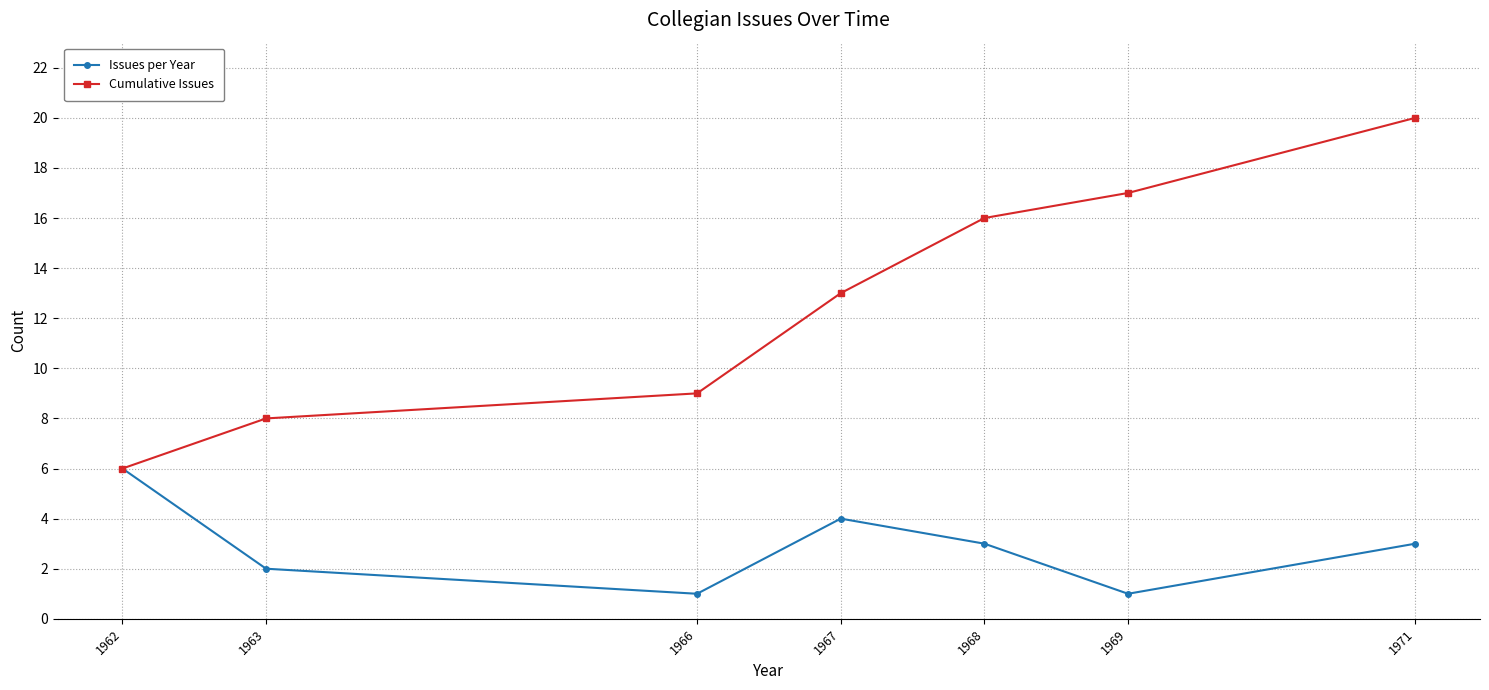

Where is Cumulative Issues nearest to the value 13?

1967